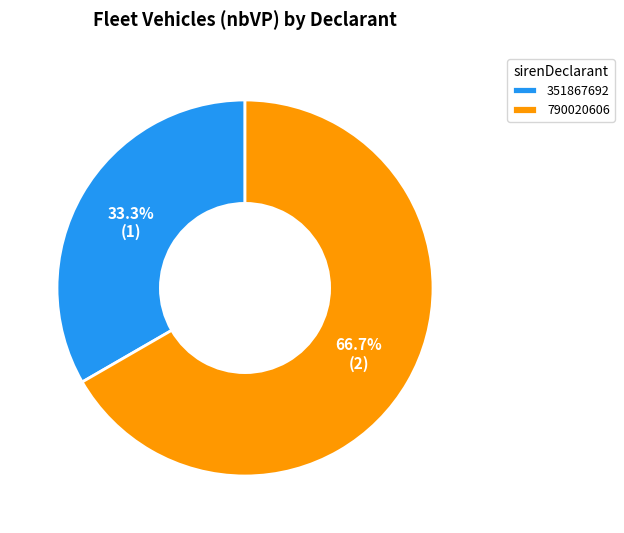

Which slice is the largest?

790020606